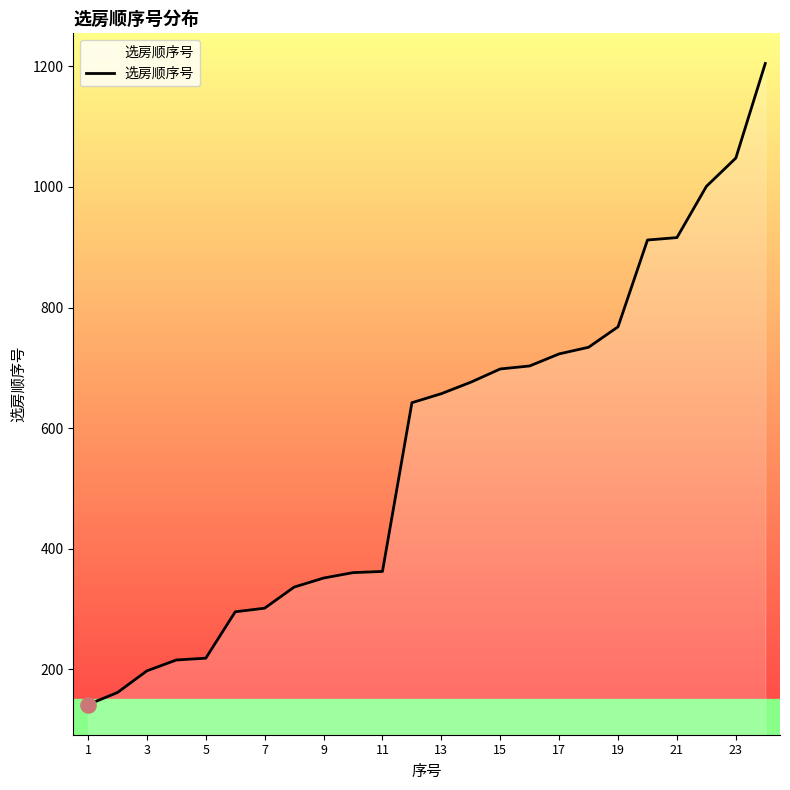

What is the minimum value shown in the chart?

141